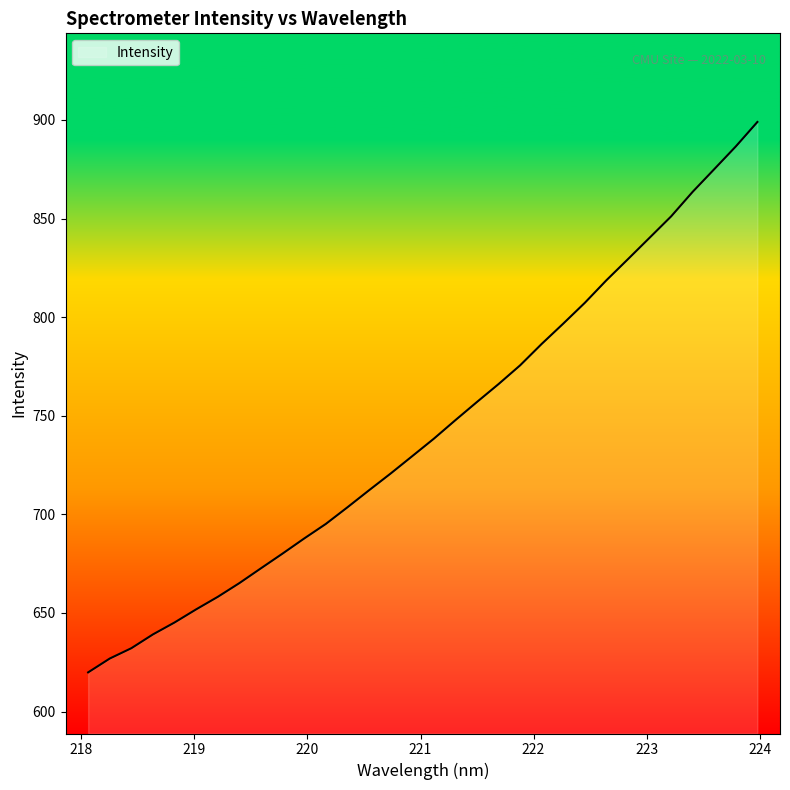

What is the greatest value displayed?

899.0